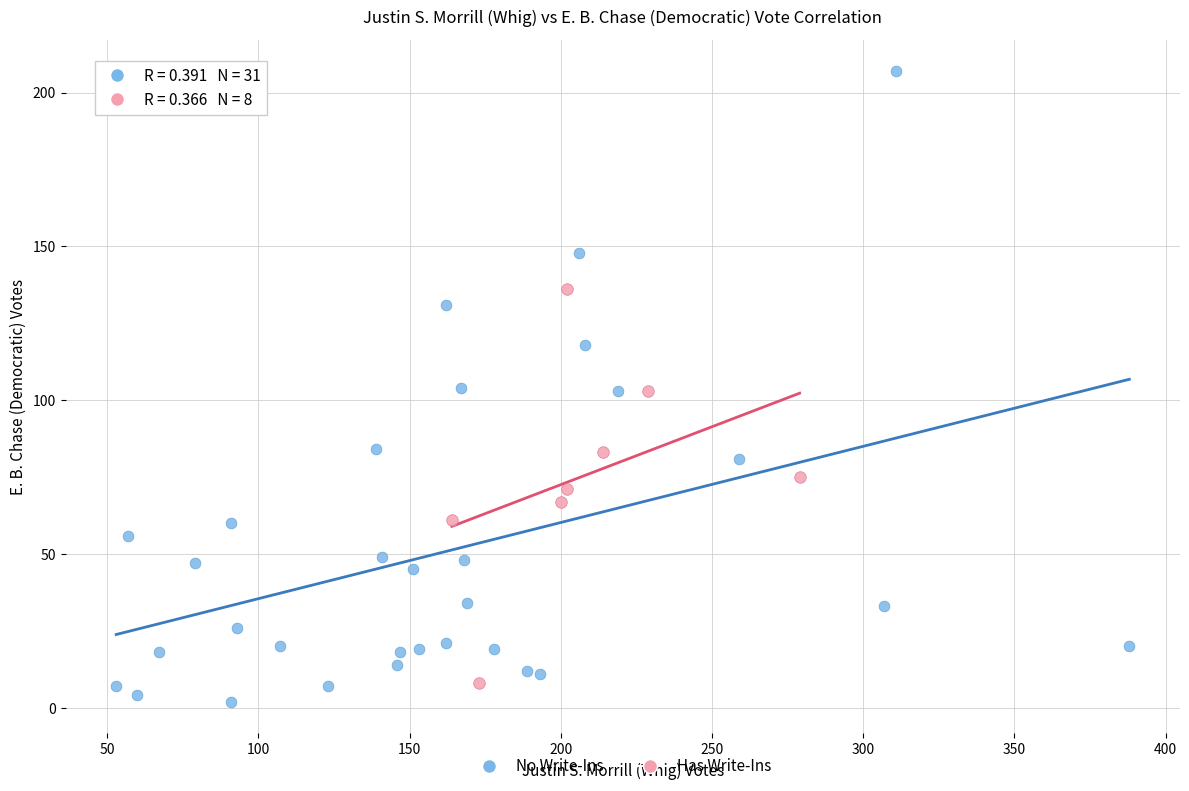

What are all the series names shown in the legend?

No Write-Ins, Has Write-Ins